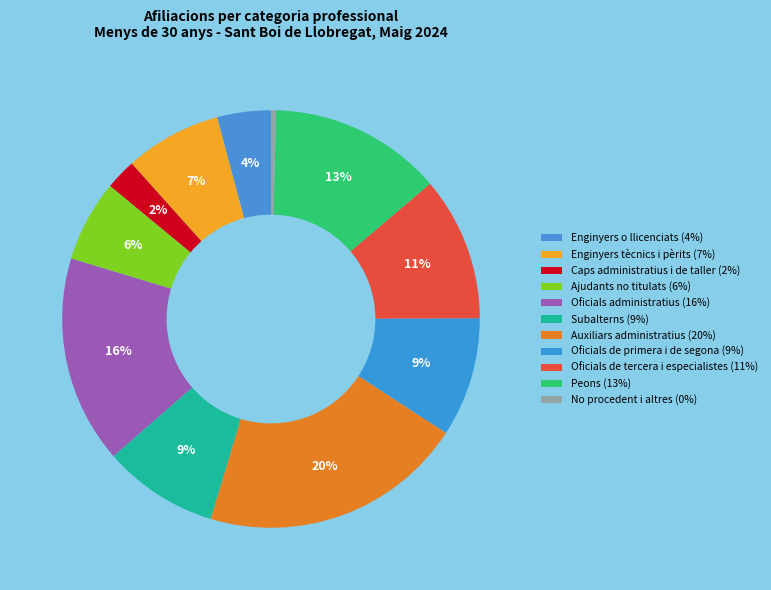

To the nearest percent, what is the average slice percentage?

9%